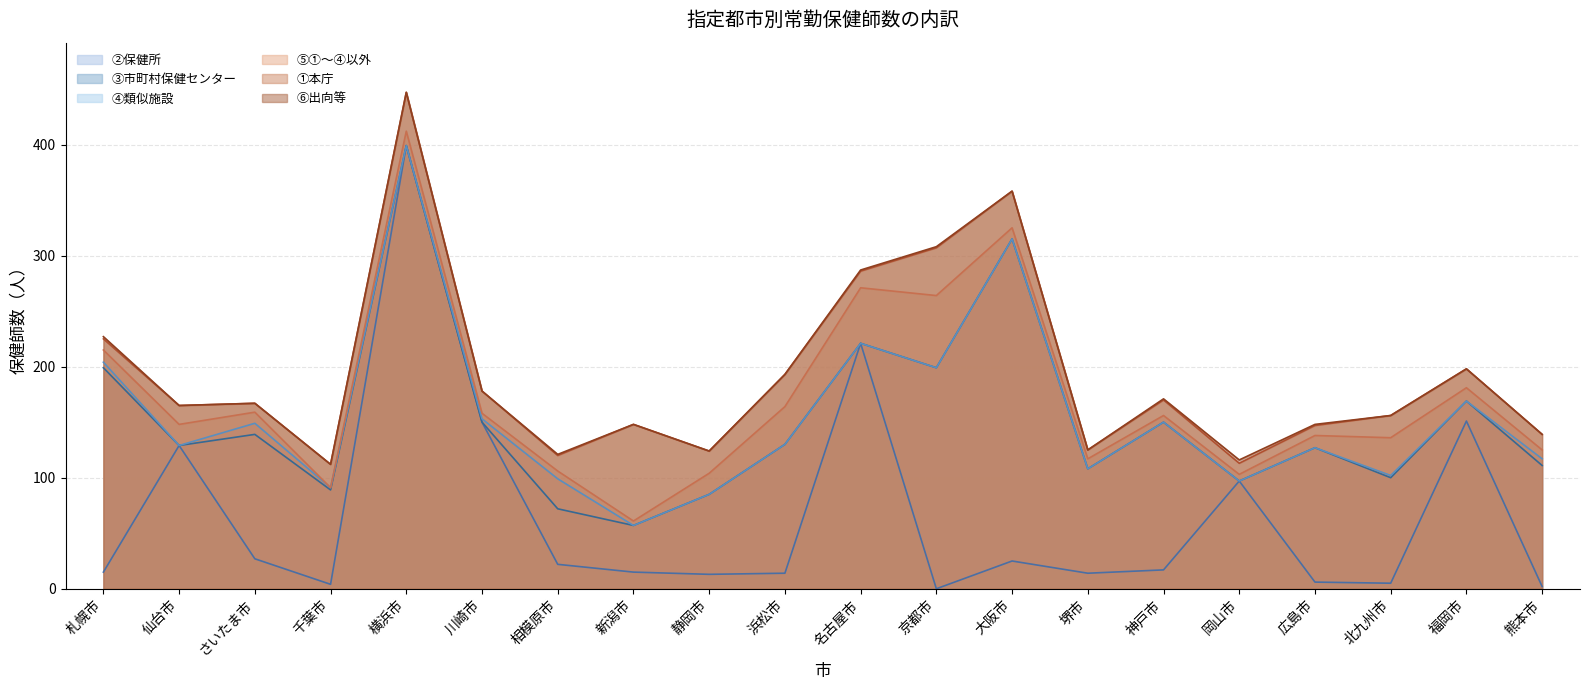

Rank the series by their maximum value, from lowest to highest.

⑥出向等, ④類似施設, ⑤①～④以外, ①本庁, ③市町村保健センター, ②保健所